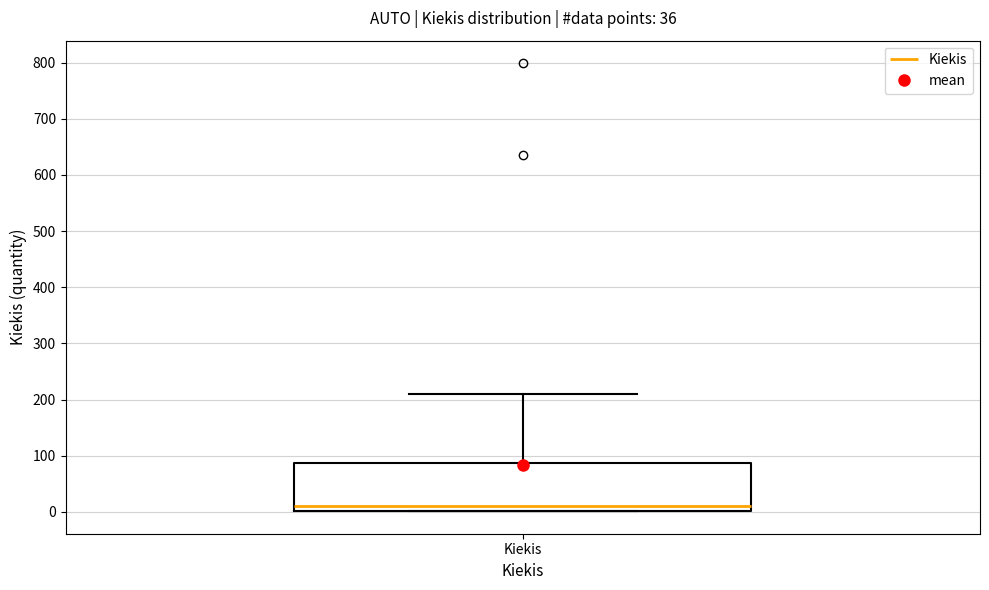

Transcribe this box plot: give where the median line is, the range the box spans, and where the two whiskers end, as read against the y-axis. The values are not printed on the chart, so give them approximately, as read against the axis.

median 10, box 0 to 90, whiskers 0 to 210